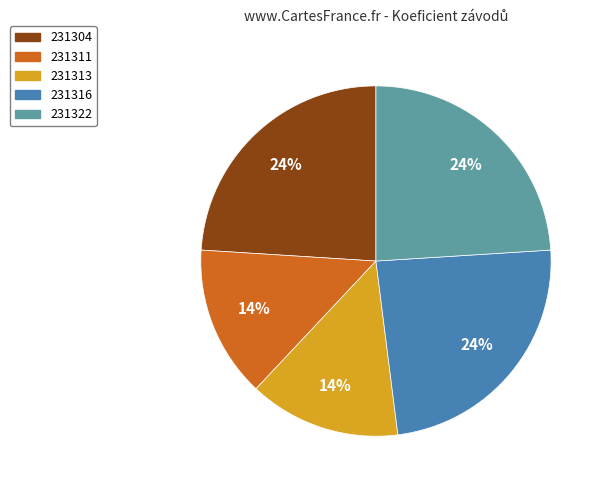

Combined, do 231322 and 231316 account for over 50%?

No